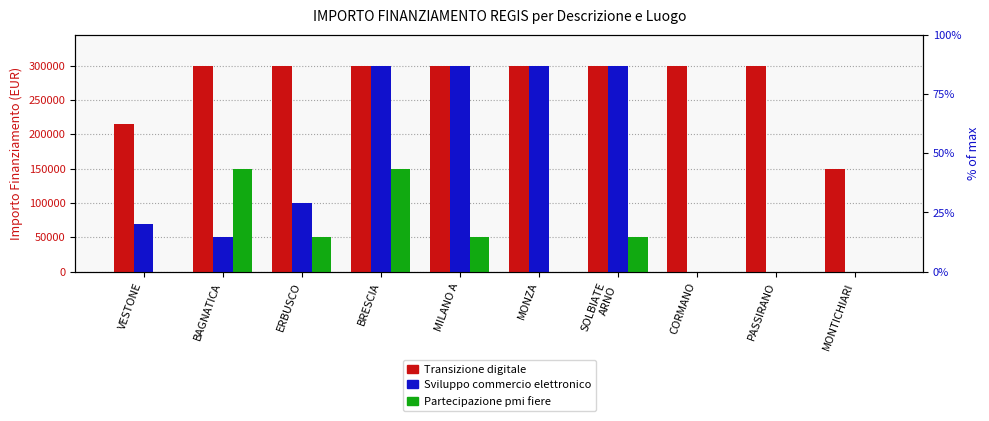

List the labels in order of Sviluppo del commercio elettronico value, smallest first.

CORMANO, PASSIRANO, MONTICHIARI, BAGNATICA, VESTONE, ERBUSCO, BRESCIA, MILANO A, MONZA, SOLBIATE
ARNO